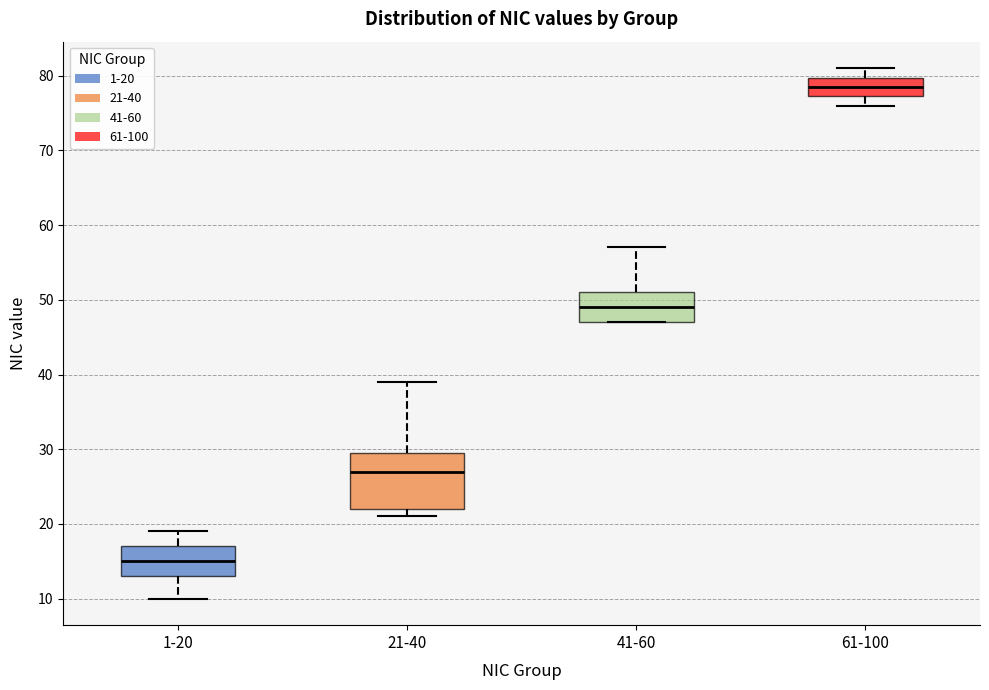

Reading left to right, transcribe this box plot: for each box, give where its median line is, the range the box spans, and where its two whiskers end, as read against the y-axis. The values are not printed on the chart, so give them approximately, as read against the axis.

1-20: median 15, box 13 to 17, whiskers 10 to 19
21-40: median 27, box 22 to 30, whiskers 21 to 39
41-60: median 49, box 47 to 51, whiskers 47 to 57
61-100: median 79, box 77 to 80, whiskers 76 to 81